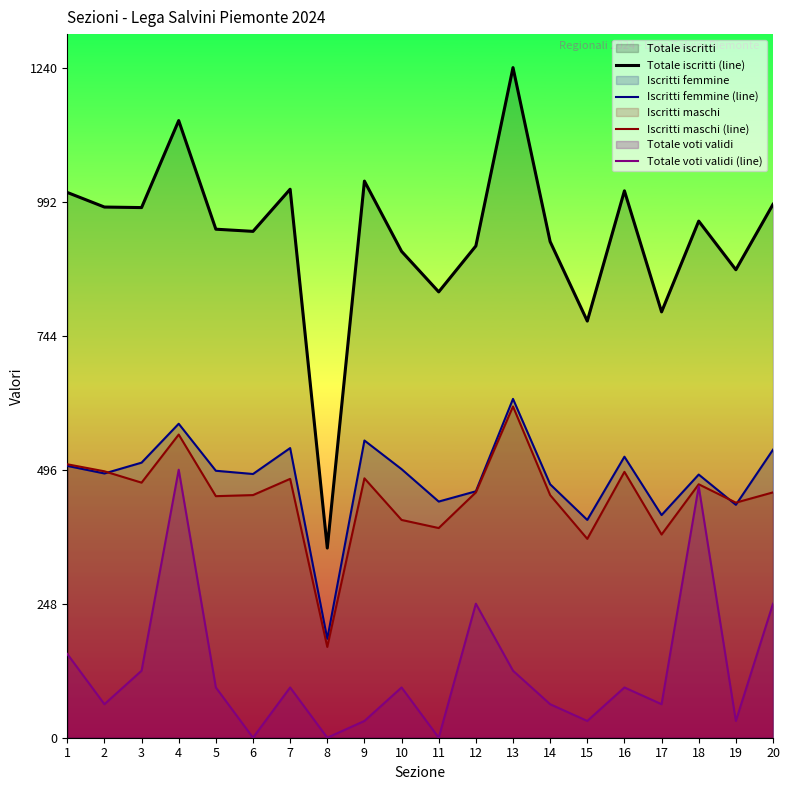

What are all the series names shown in the legend?

Totale iscritti (line), Iscritti femmine (line), Iscritti maschi (line), Totale voti validi (line)